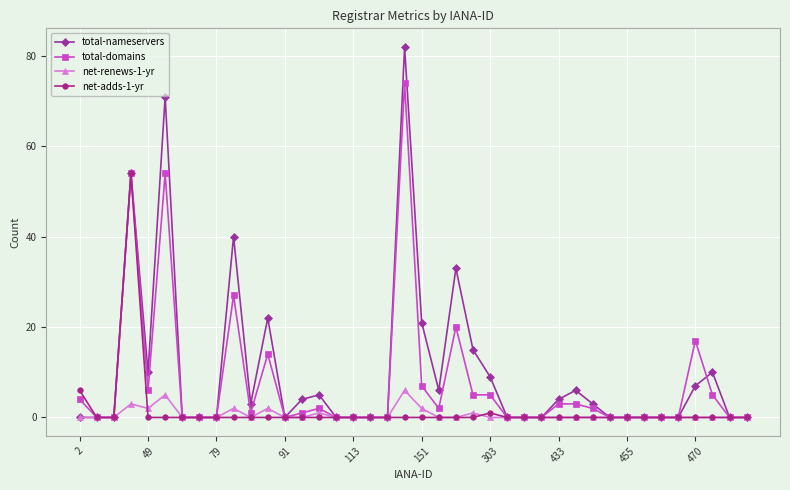

True or false: net-adds-1-yr has more than 0 points higher than both neighbors.

True